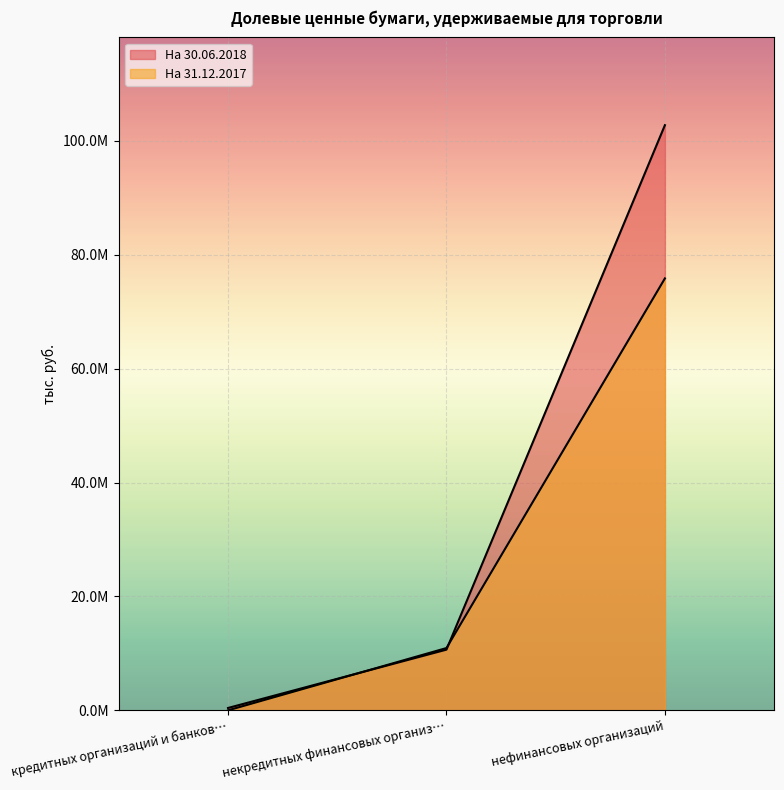

Which series has the widest spread of values?

На 30.06.2018